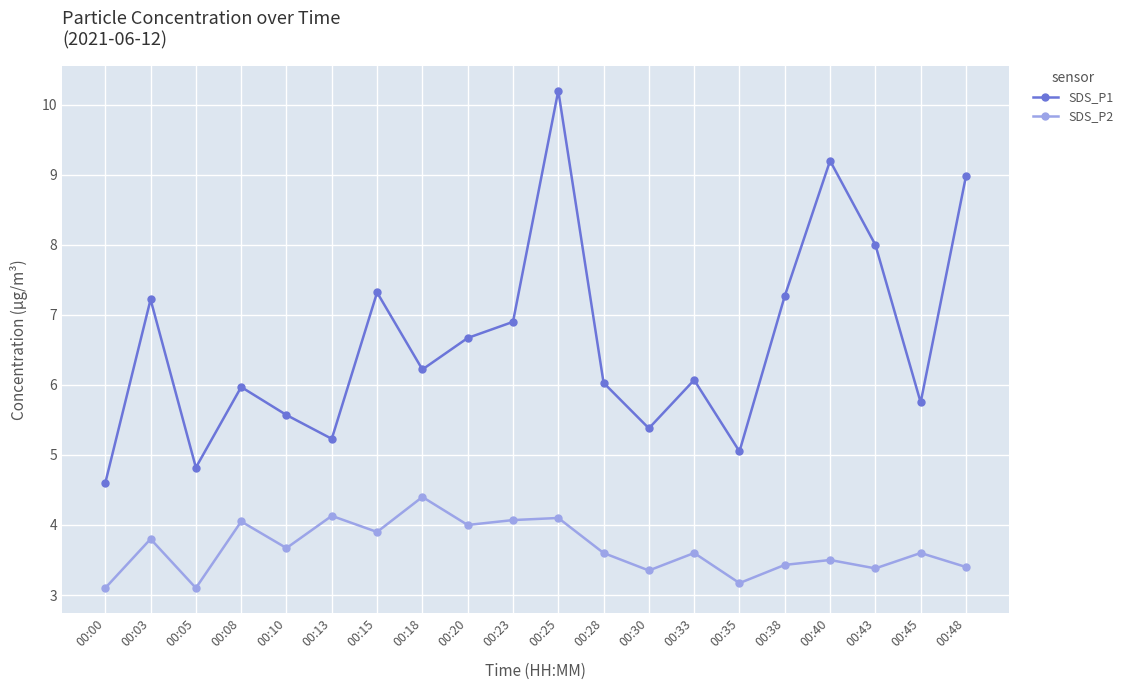

What are all the series names shown in the legend?

SDS_P1, SDS_P2